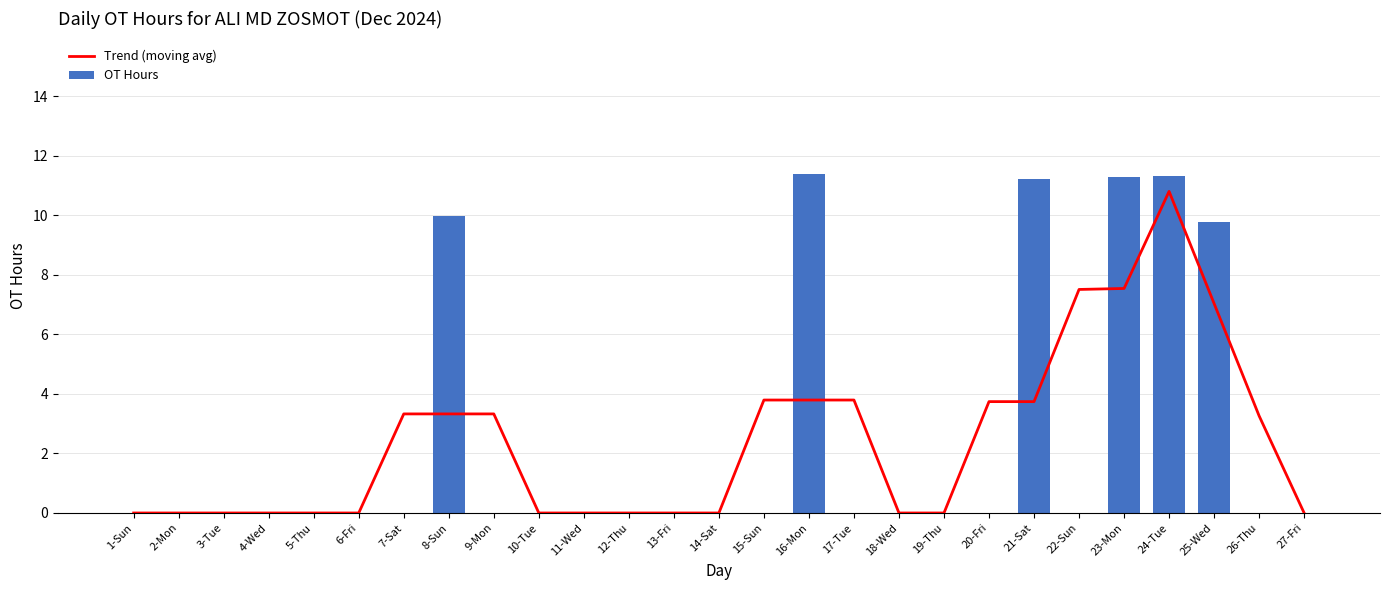

What position from the left is 11-Wed?

11